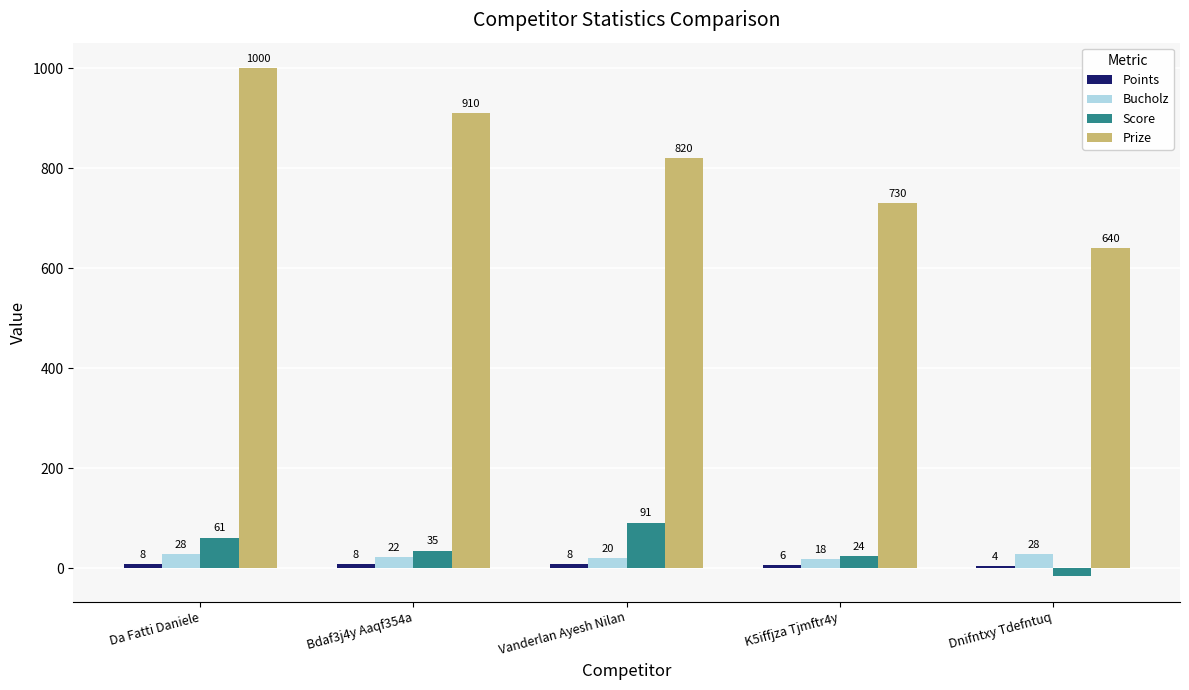

What is the greatest value displayed?

1000